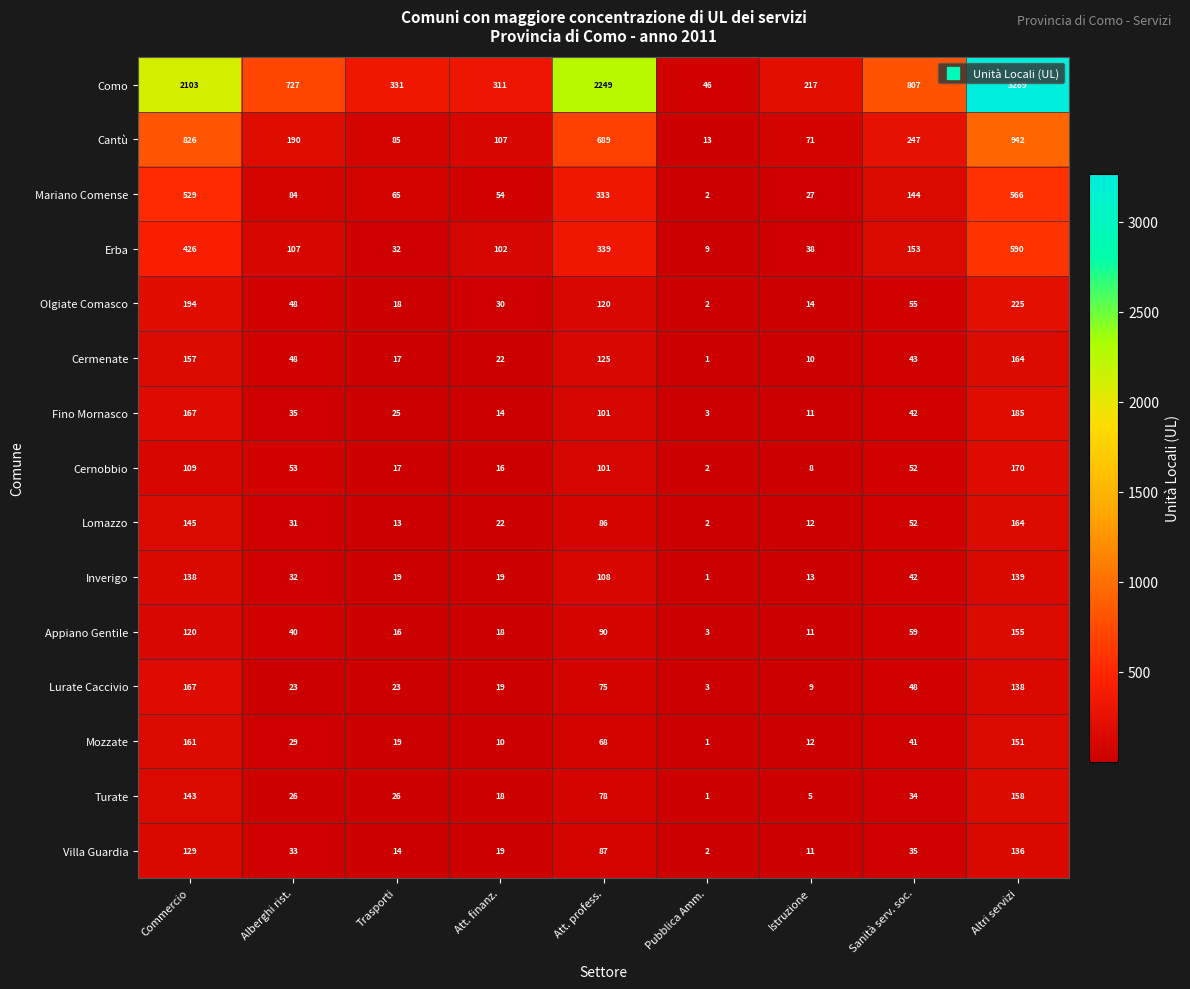

True or false: Appiano Gentile has a value of 28 at Trasporti.

False